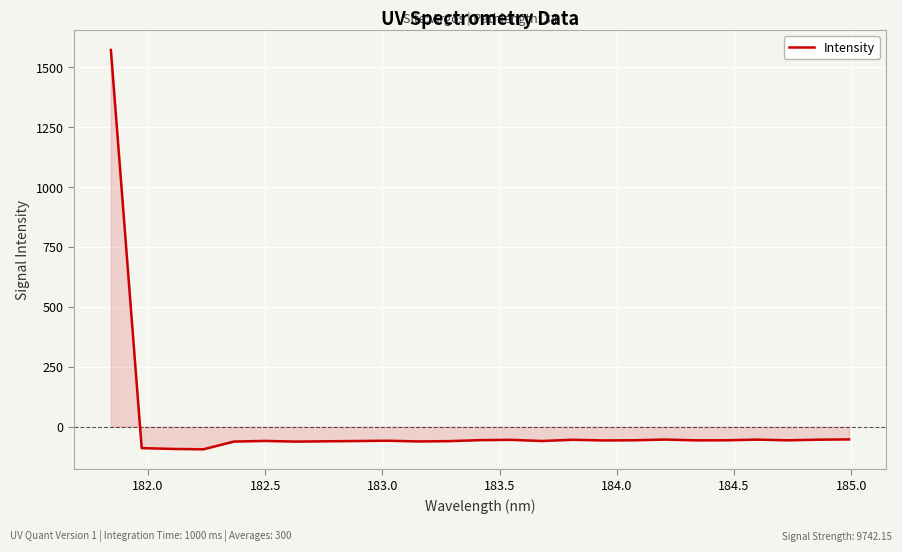

What is the difference between the maximum and minimum values?

1665.7